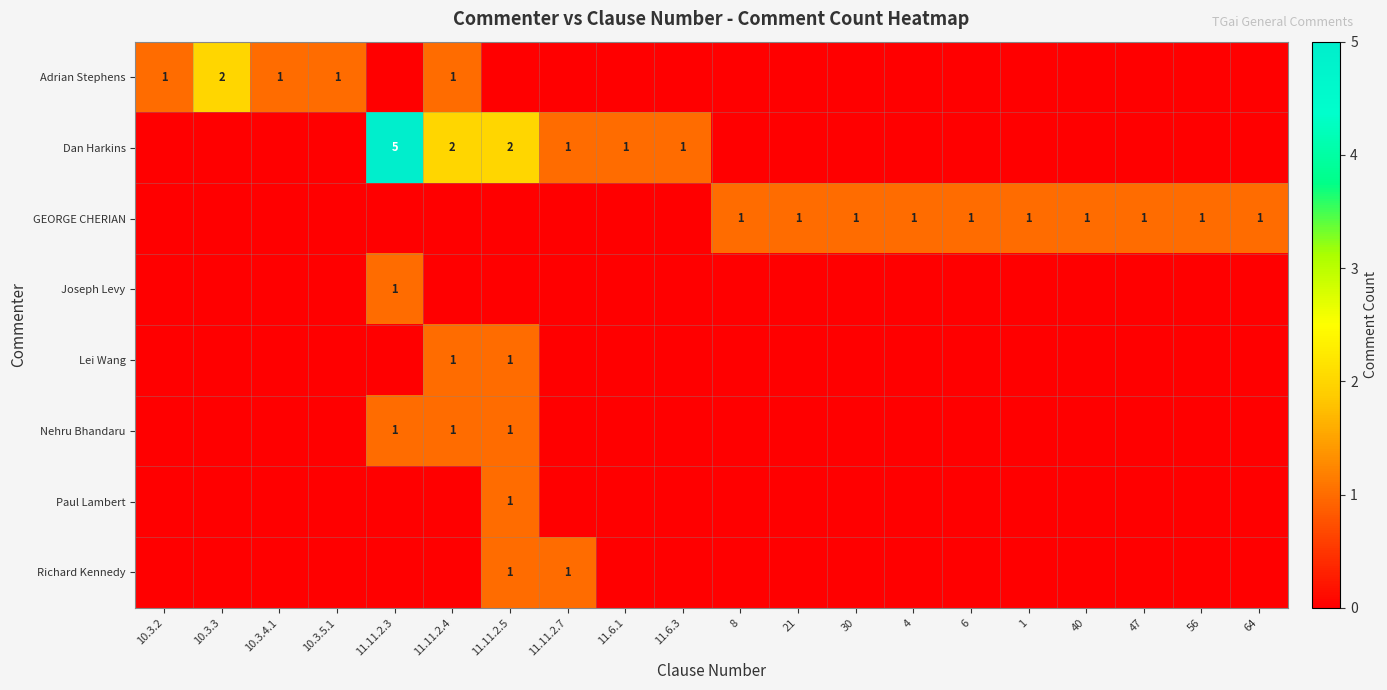

The value of Lei Wang at 11.11.2.4 is 1. True or false?

True